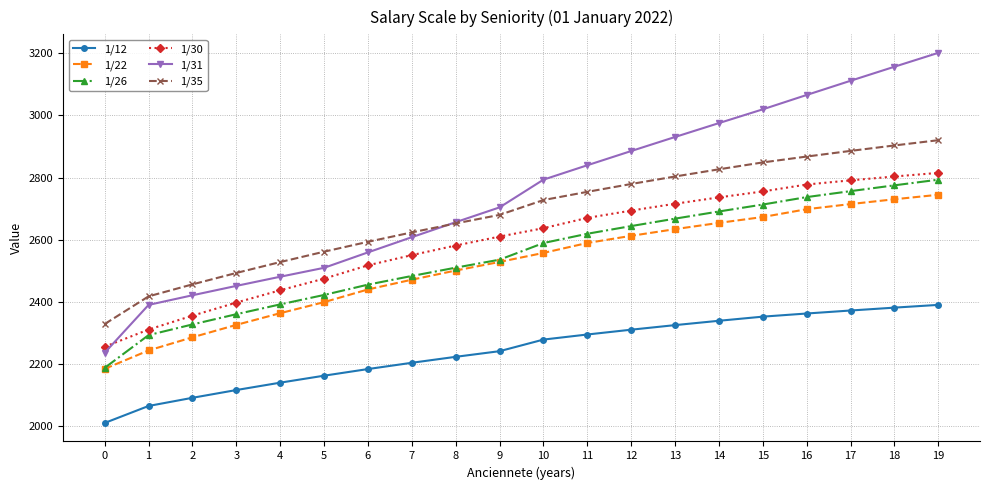

Which series has the largest range (max minus min)?

1/31